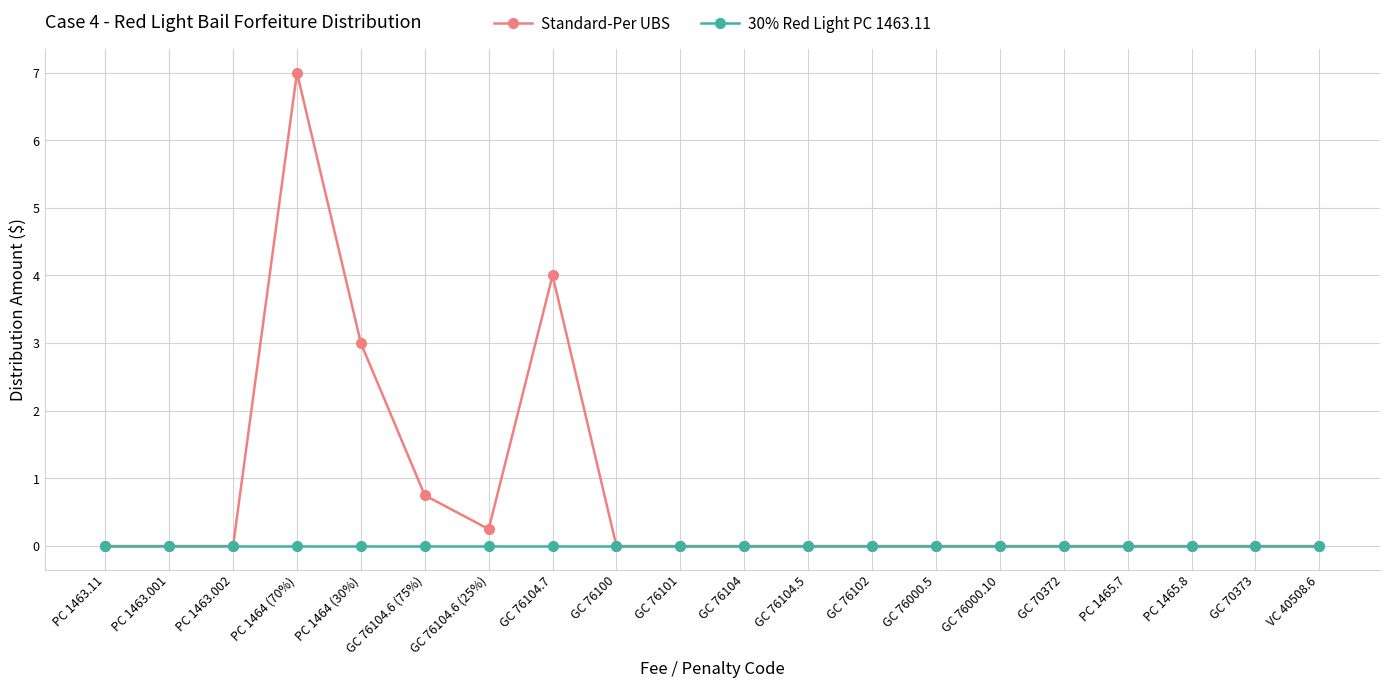

True or false: 30% Red Light PC 1463.11 has a value of 0.0 at GC 70373.

True